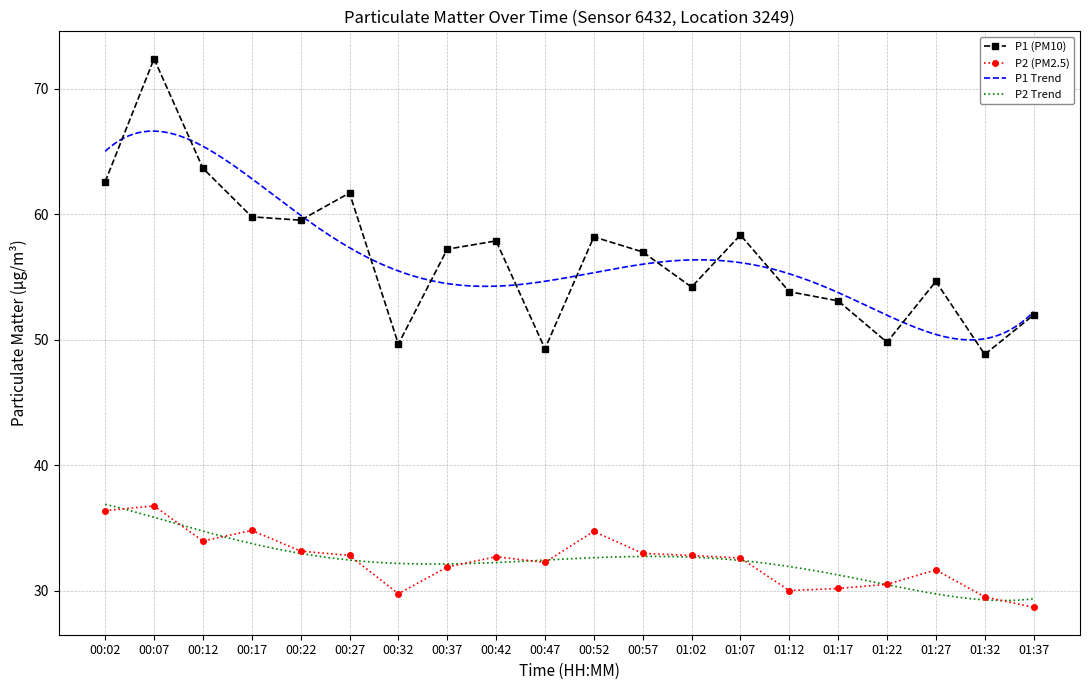

Where is P1 nearest to the value 60?

00:17